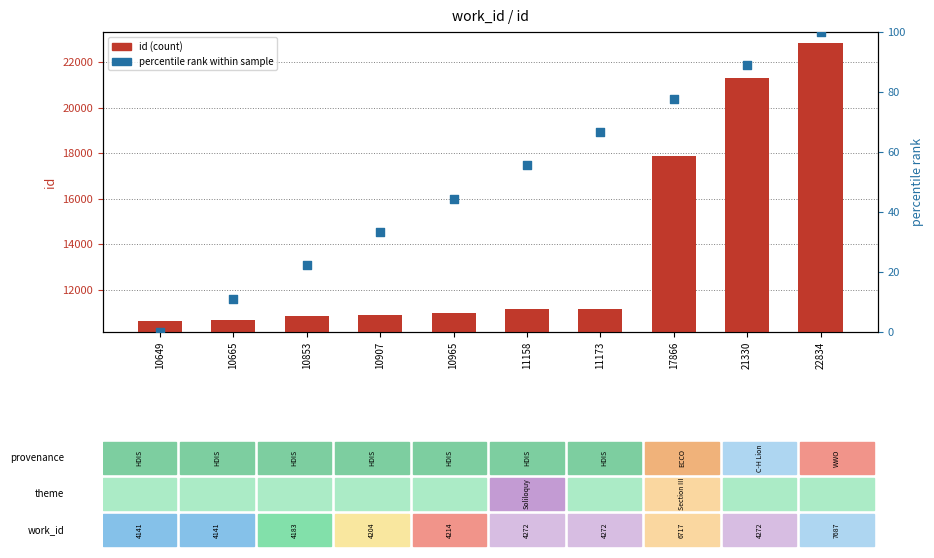

At how many categories does at least one series exceed 22133?

1